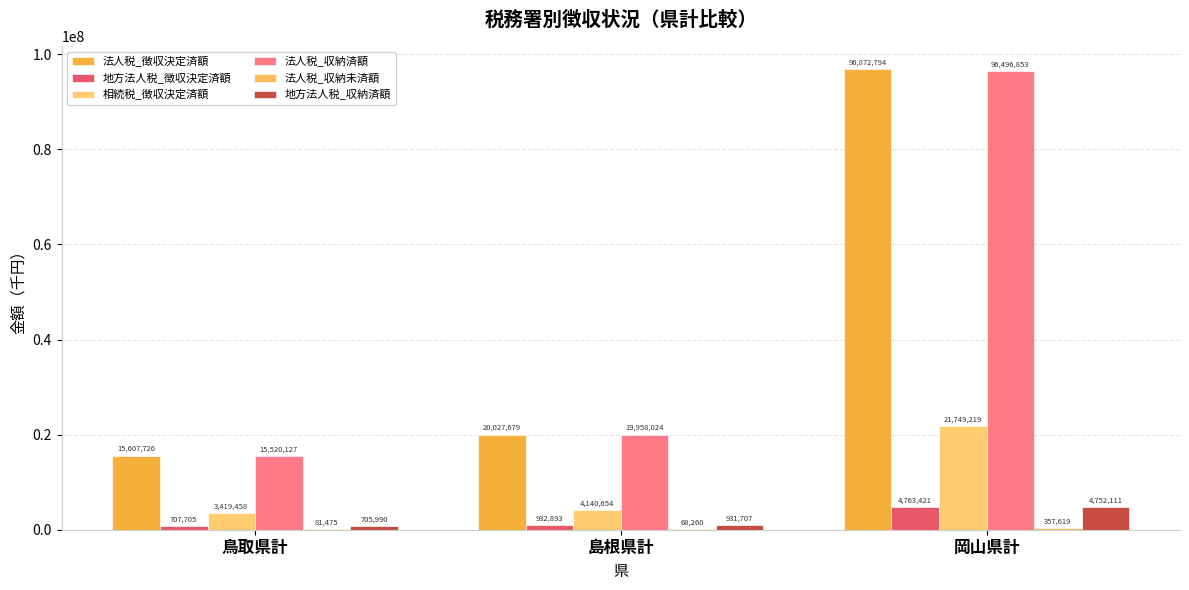

What is the total value across all series at 島根県計?

46059217